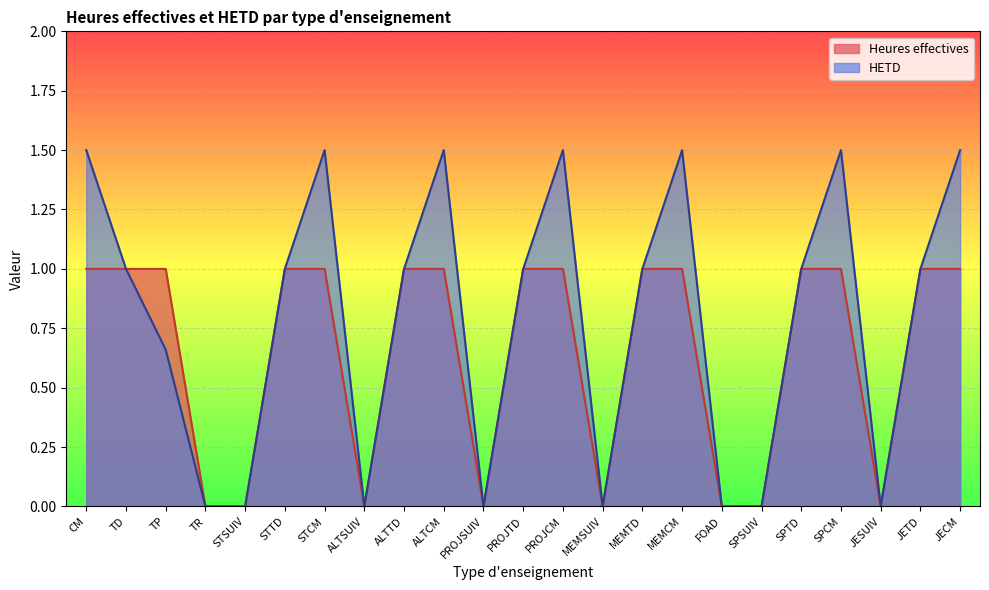

How many interior local valleys does the HETD series have?

4